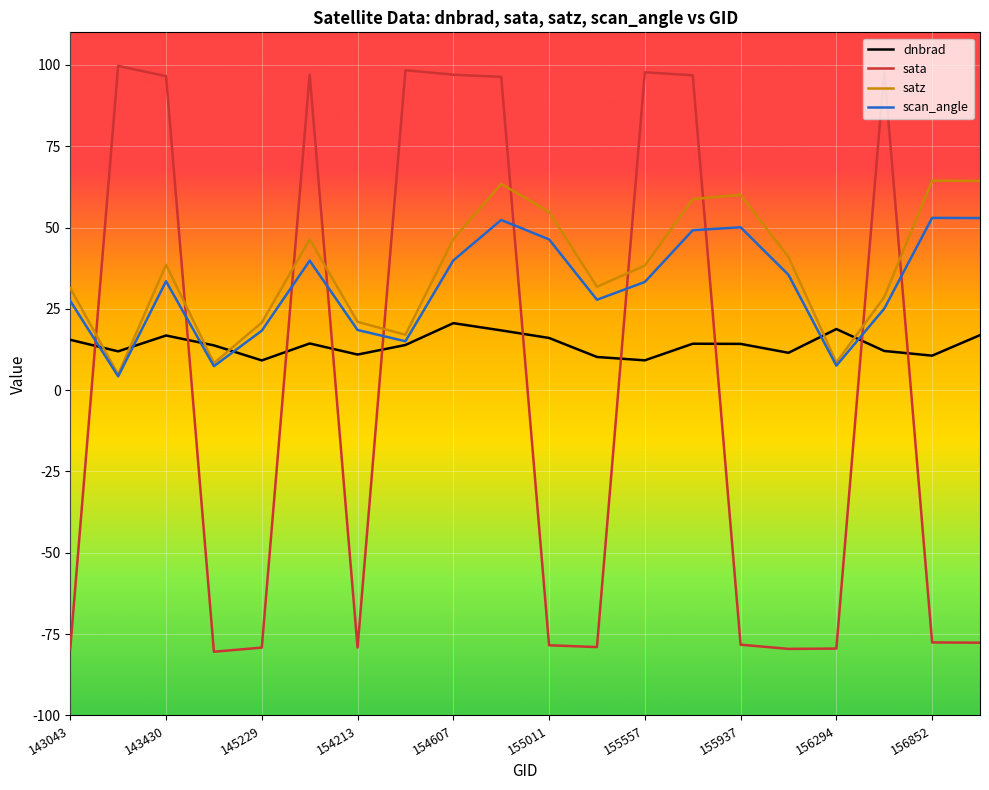

Which series has the widest spread of values?

sata